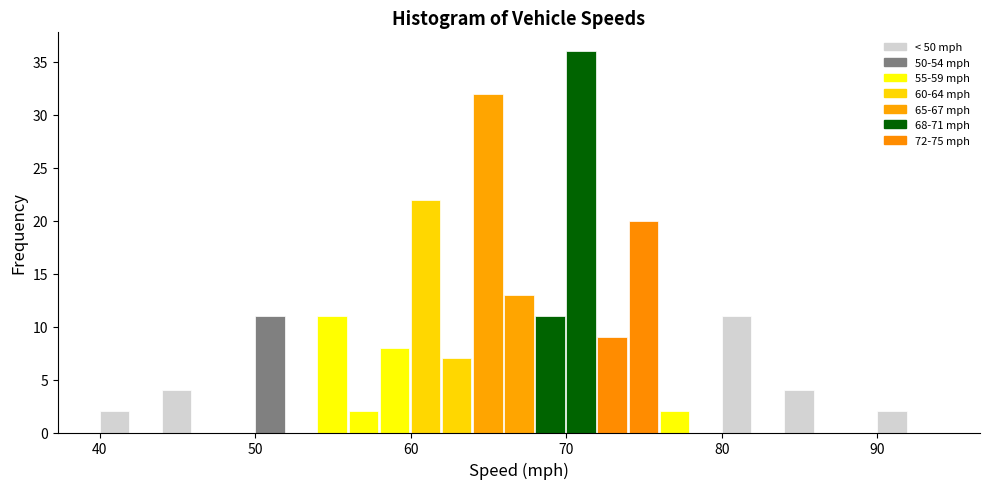

Around what value on the x-axis is the tallest bar? Give the approximate position of its centre, as read against the axis.

71